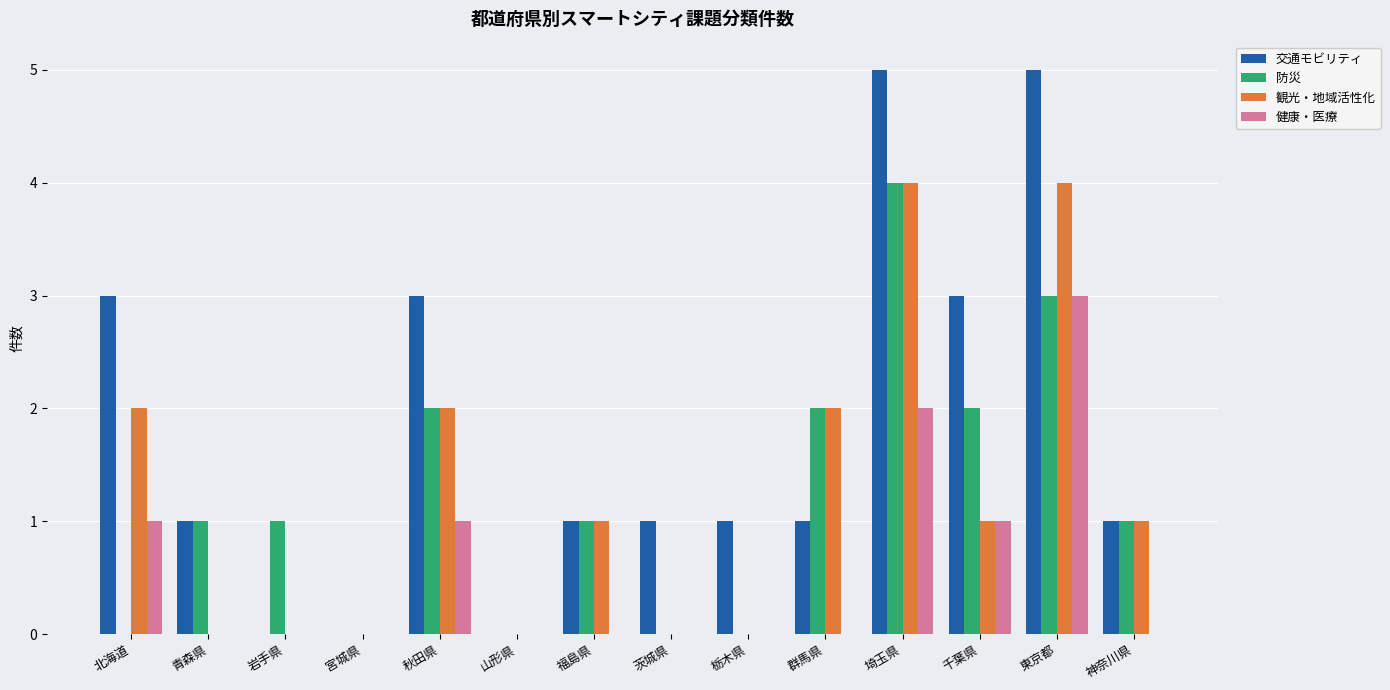

What is the total value across all series at 埼玉県?

15